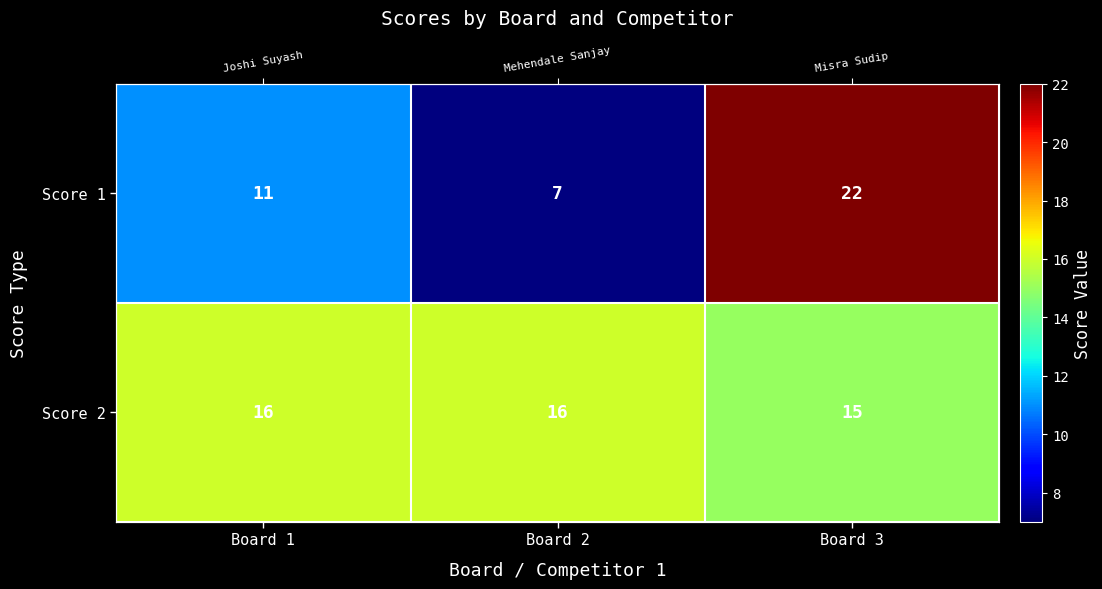

What is the sum of all Score 2 values?

47